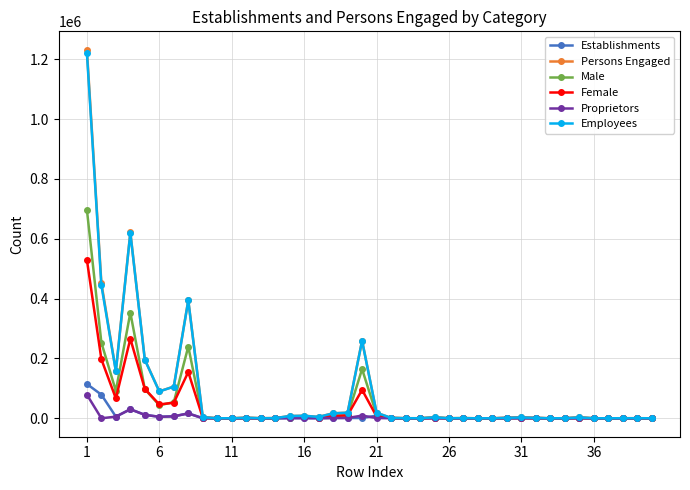

How many lines are shown in the chart?

6